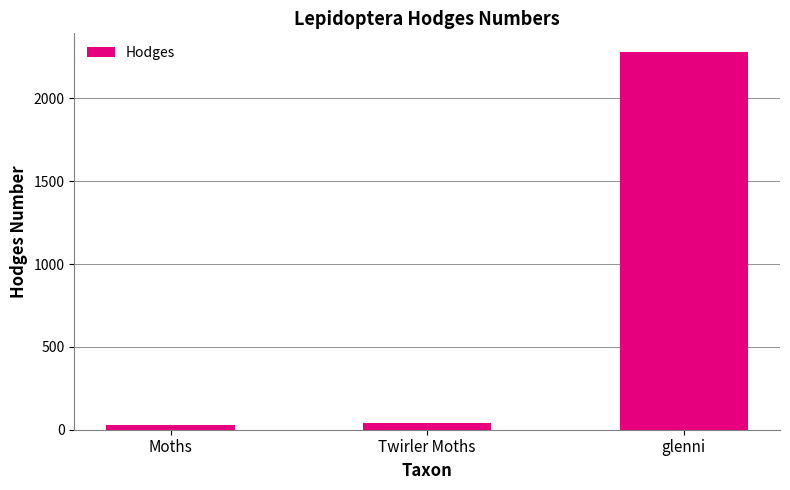

True or false: the data shows 3151.0 at glenni.

False